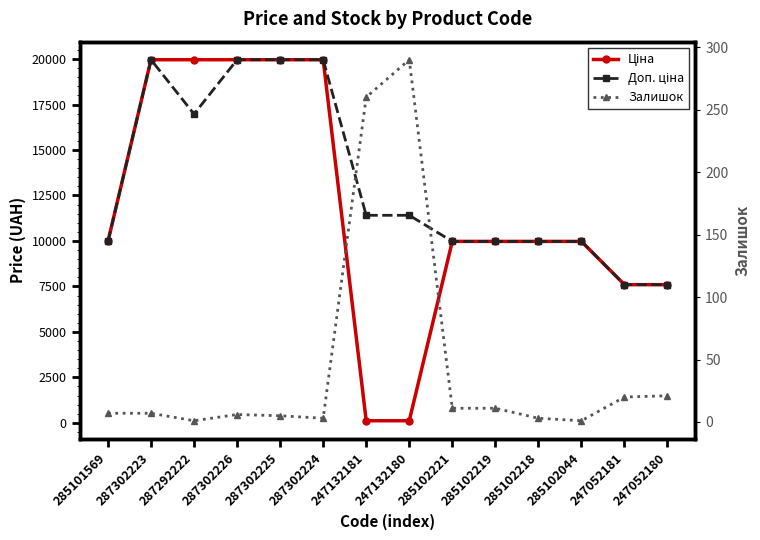

Reading left to right, extract all data points from this chart.

Ціна: 9975.0	19964.2	19964.2	19964.2	19964.2	19964.2	114.1	114.1	9975.0	9975.0	9975.0	9975.0	7596.5	7596.5
Доп. ціна: 9975.0	19964.2	16976.3	19964.2	19964.2	19964.2	11410.0	11410.0	9975.0	9975.0	9975.0	9975.0	7596.5	7596.5
Залишок: 7.0	7.0	1.0	6.0	5.0	3.0	260.0	290.0	11.0	11.0	3.0	1.0	20.0	21.0